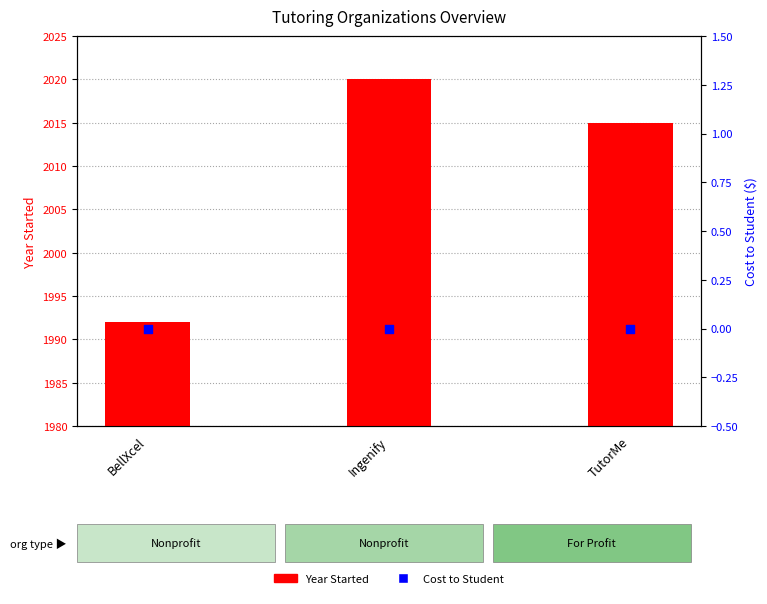

What is the total value across all series at Ingenify?

2020